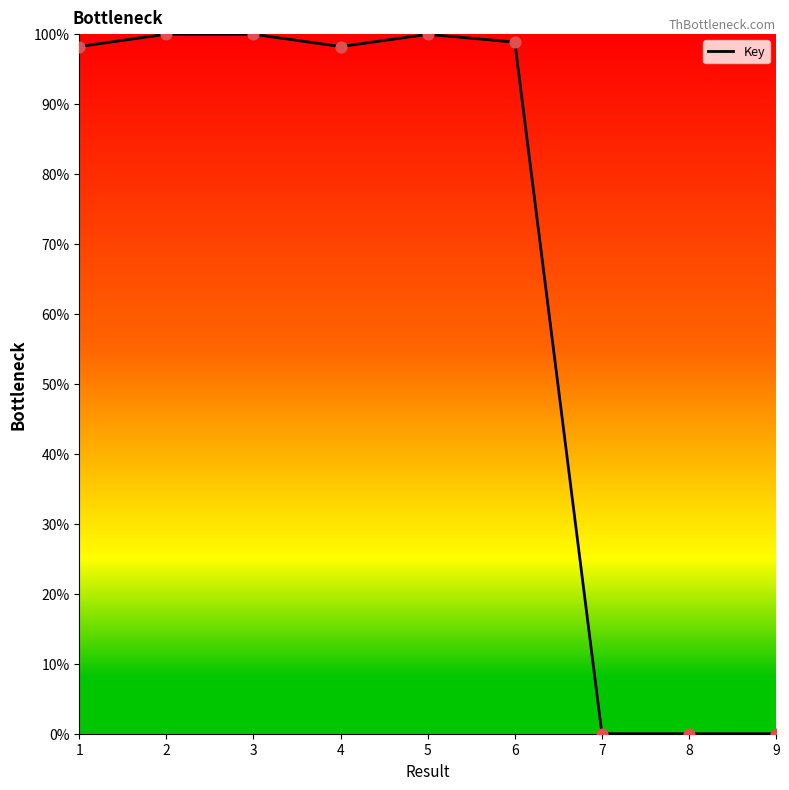

Which has a higher value, 1 or 2?

2